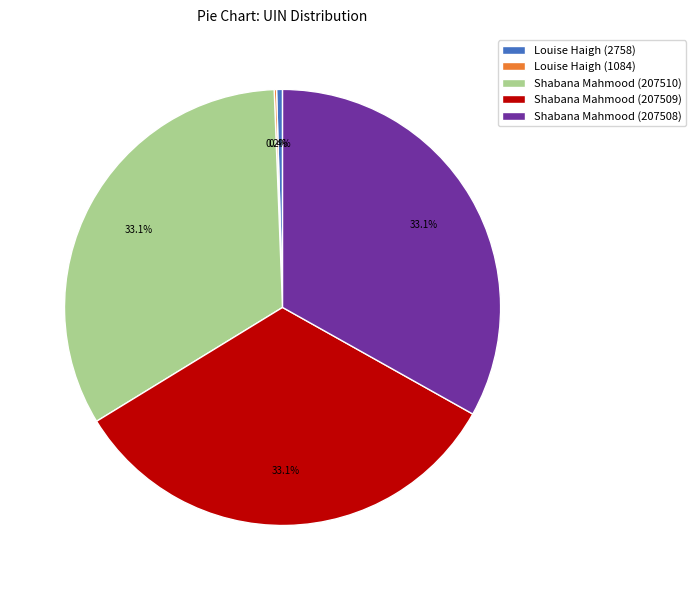

Is Louise Haigh (2758) the majority of the pie?

No